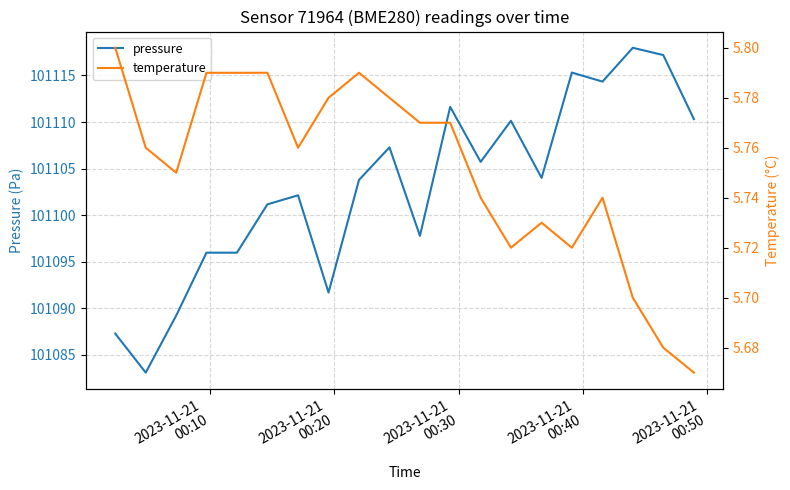

Which series has the largest total across all categories?

pressure